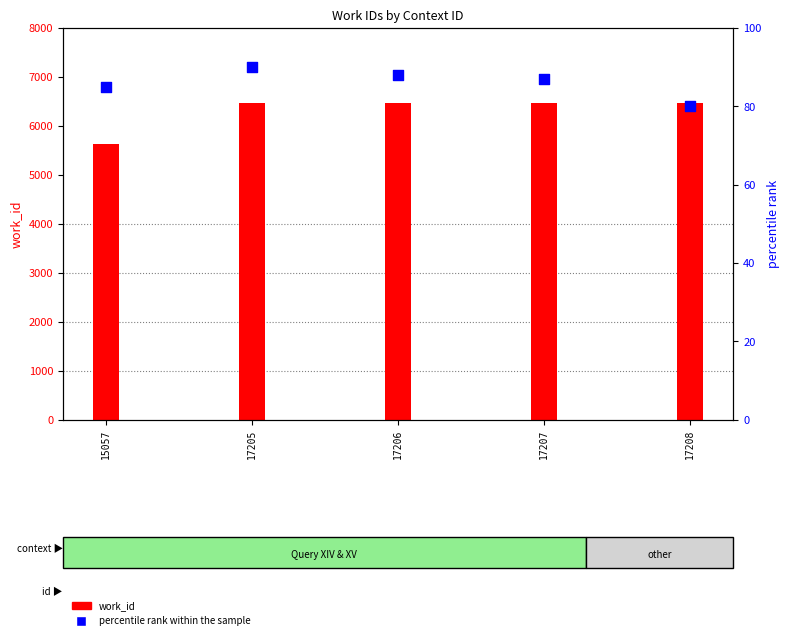

At how many categories does at least one series exceed 4560?

5